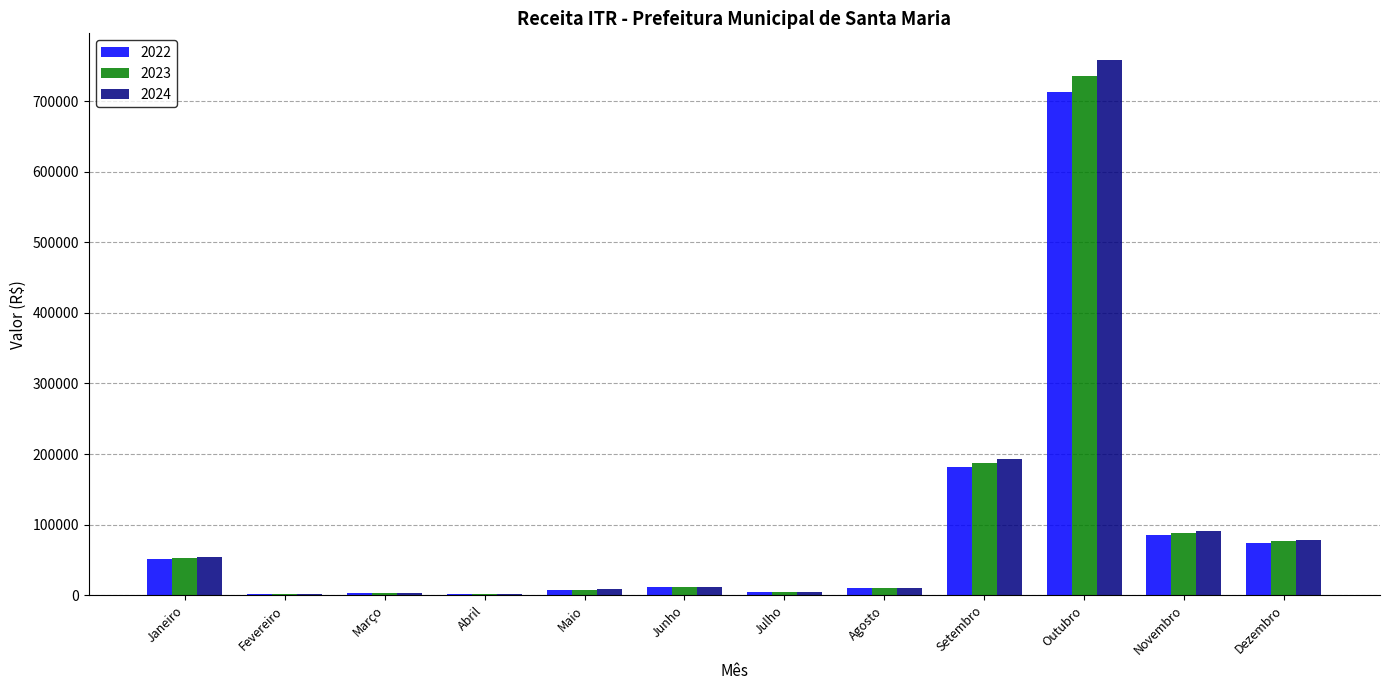

What is the total value across all series at Julho?

12541.0